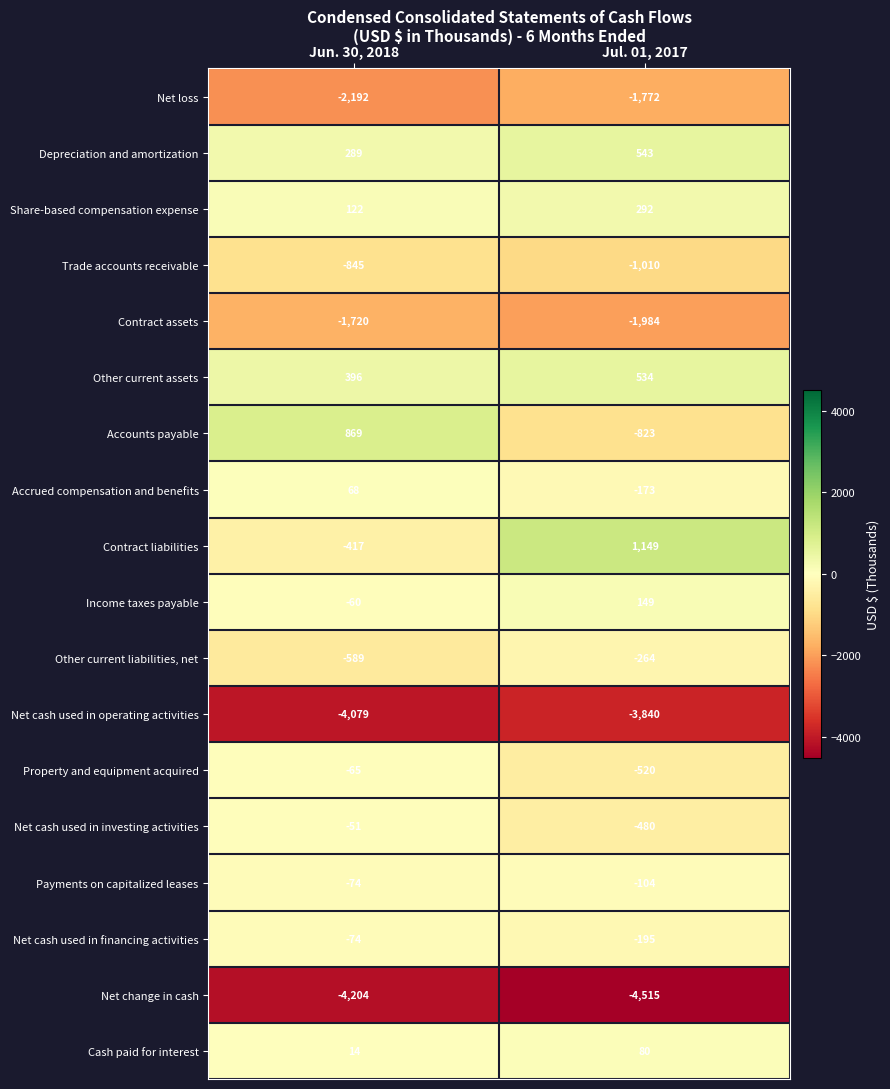

What is the sum of the Net cash used in investing activities values at Jul. 01, 2017 and Jun. 30, 2018?

-531